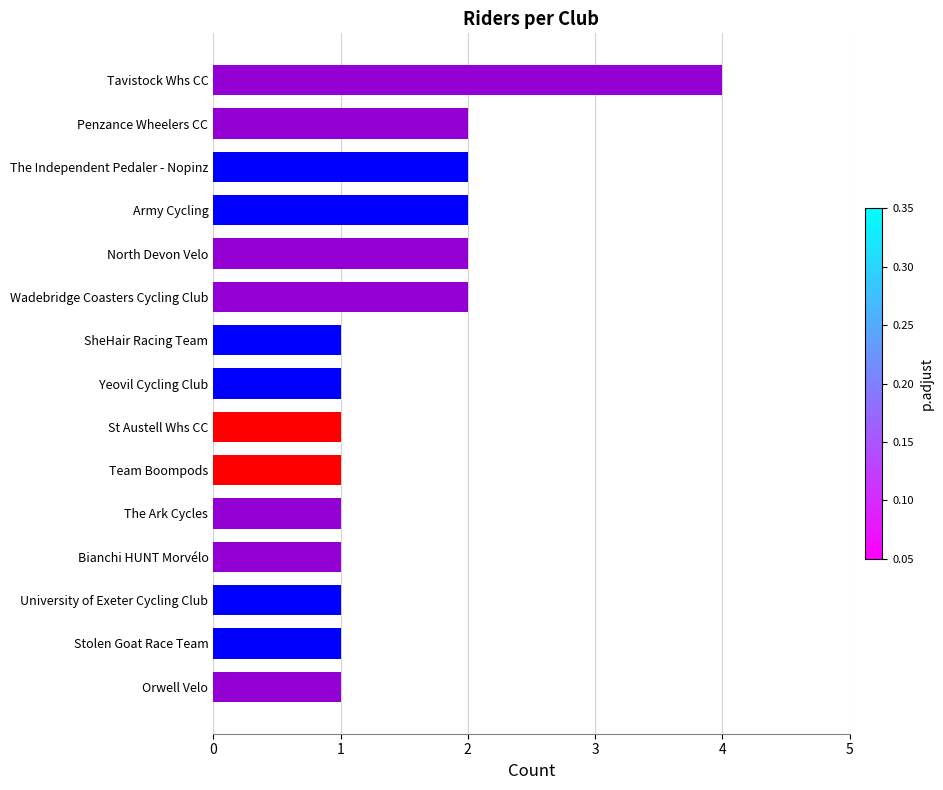

The value at Team Boompods is 1. True or false?

True